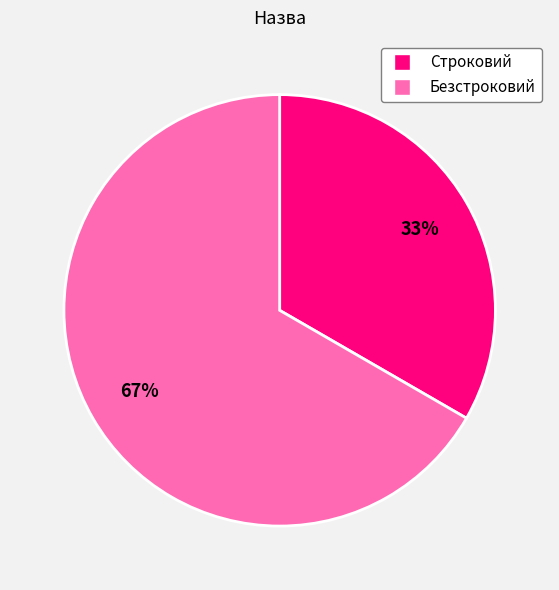

How many slices are in this pie chart?

2